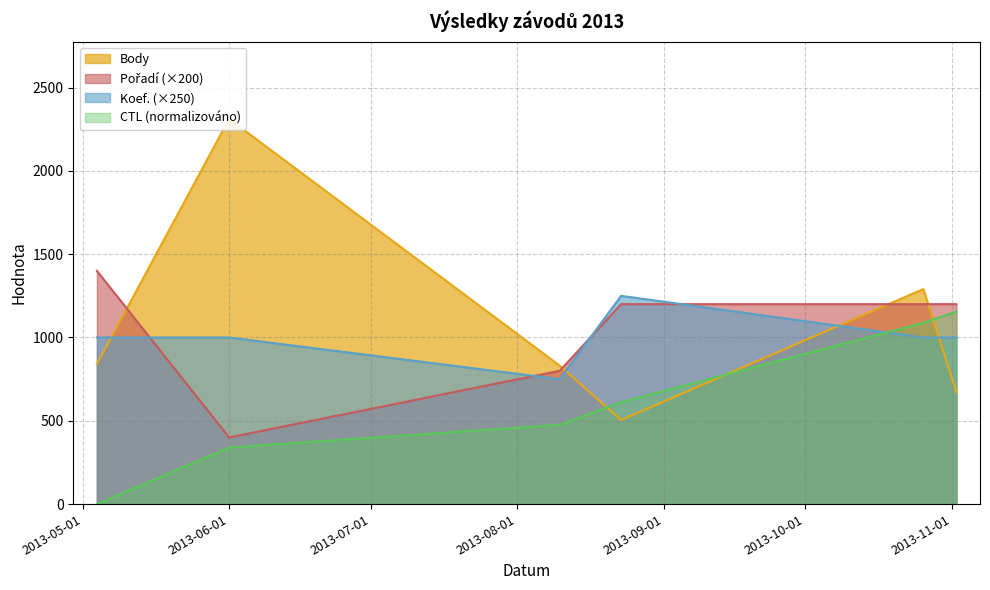

True or false: Body and Koef. intersect in this chart.

True